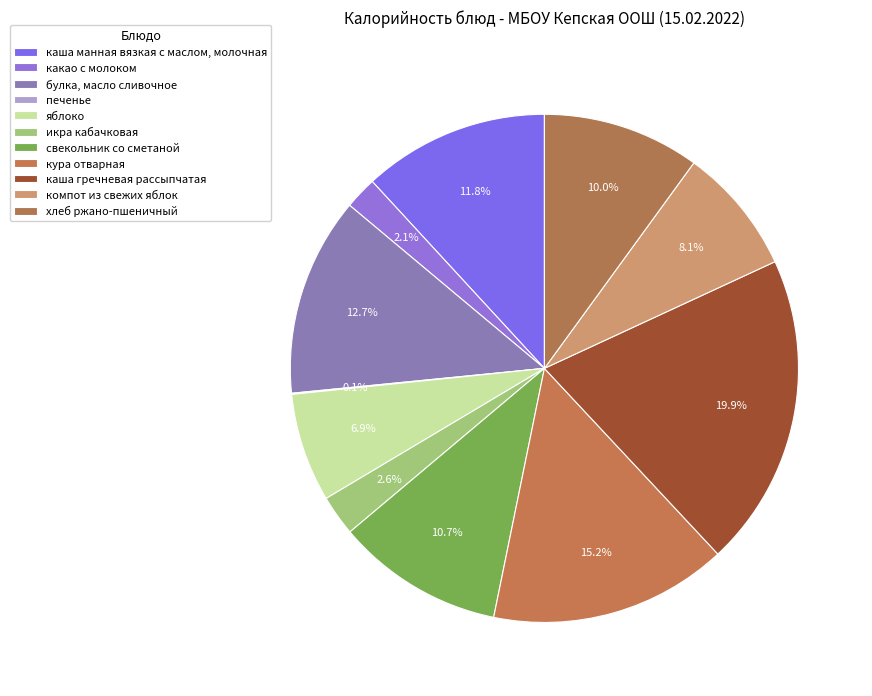

Rank the categories by value from lowest to highest.

печенье, какао с молоком, икра кабачковая, яблоко, компот из свежих яблок, хлеб ржано-пшеничный, свекольник со сметаной, каша манная вязкая с маслом, молочная, булка, масло сливочное, кура отварная, каша гречневая рассыпчатая